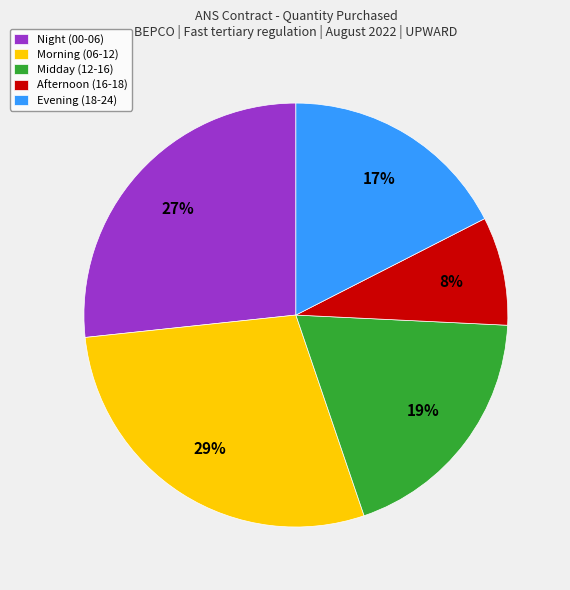

Count the number of slices in the pie.

5